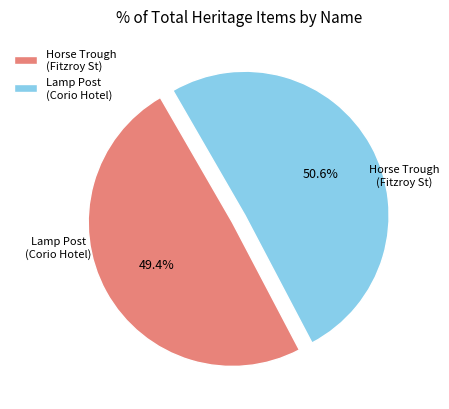

Which has a higher value, Lamp Post (Corio Hotel) or Horse Trough (Fitzroy St)?

Lamp Post (Corio Hotel)